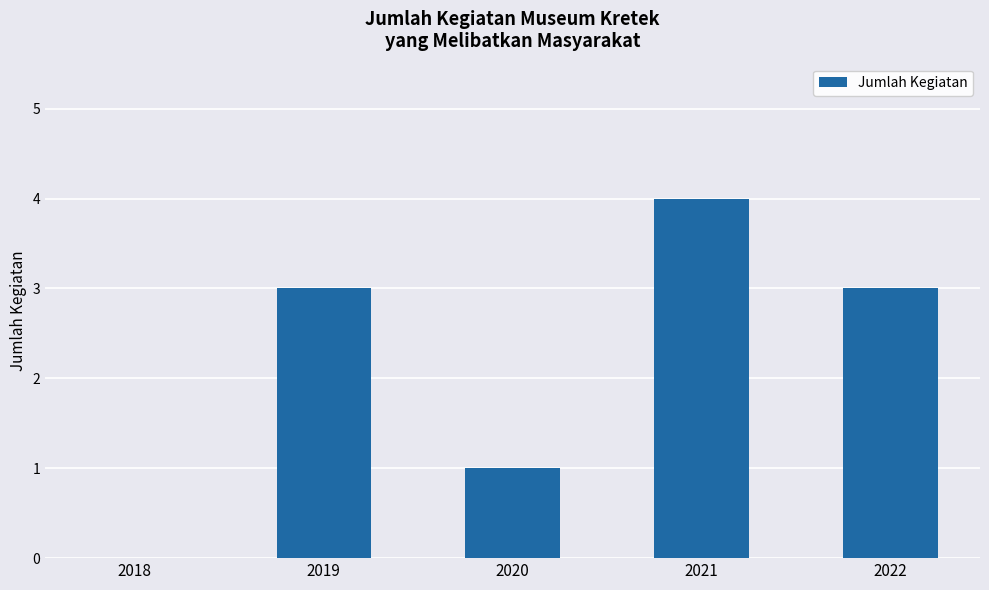

What is the sum of all values?

11